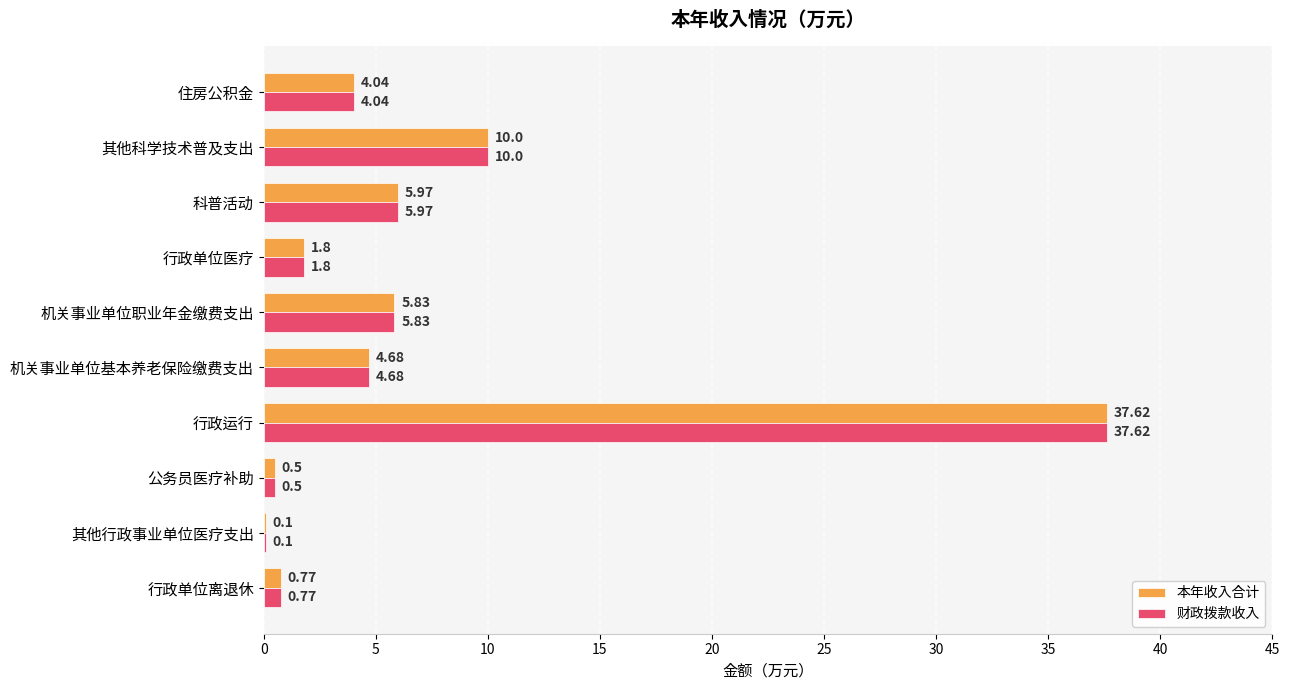

Is the value of 财政拨款收入 at 行政单位离退休 greater than the value of 本年收入合计 at 行政运行?

No